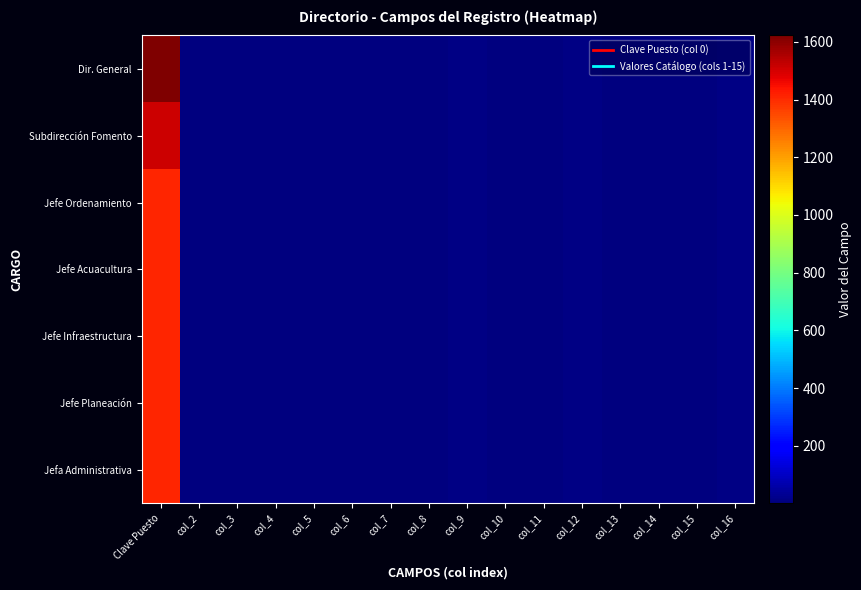

Reading right to left, transcribe all the data shown in this chart.

Dir. General: col_16=9	col_15=1	col_14=1	col_13=2	col_12=9	col_11=4	col_10=1	col_9=9	col_8=1	col_7=1	col_6=1	col_5=1	col_4=1	col_3=1	col_2=1	Clave Puesto=1622
Subdirección Fomento: col_16=9	col_15=1	col_14=1	col_13=2	col_12=9	col_11=4	col_10=1	col_9=9	col_8=1	col_7=1	col_6=1	col_5=1	col_4=1	col_3=1	col_2=1	Clave Puesto=1513
Jefe Ordenamiento: col_16=9	col_15=1	col_14=1	col_13=2	col_12=9	col_11=4	col_10=1	col_9=9	col_8=1	col_7=1	col_6=1	col_5=1	col_4=1	col_3=1	col_2=1	Clave Puesto=1410
Jefe Acuacultura: col_16=9	col_15=1	col_14=1	col_13=2	col_12=9	col_11=4	col_10=1	col_9=9	col_8=1	col_7=1	col_6=1	col_5=1	col_4=1	col_3=1	col_2=1	Clave Puesto=1410
Jefe Infraestructura: col_16=9	col_15=1	col_14=1	col_13=2	col_12=9	col_11=4	col_10=1	col_9=9	col_8=1	col_7=1	col_6=1	col_5=1	col_4=1	col_3=1	col_2=1	Clave Puesto=1410
Jefe Planeación: col_16=9	col_15=1	col_14=1	col_13=2	col_12=9	col_11=4	col_10=1	col_9=9	col_8=1	col_7=1	col_6=1	col_5=1	col_4=1	col_3=1	col_2=1	Clave Puesto=1410
Jefa Administrativa: col_16=9	col_15=1	col_14=1	col_13=2	col_12=9	col_11=4	col_10=1	col_9=9	col_8=1	col_7=1	col_6=1	col_5=1	col_4=1	col_3=1	col_2=1	Clave Puesto=1410